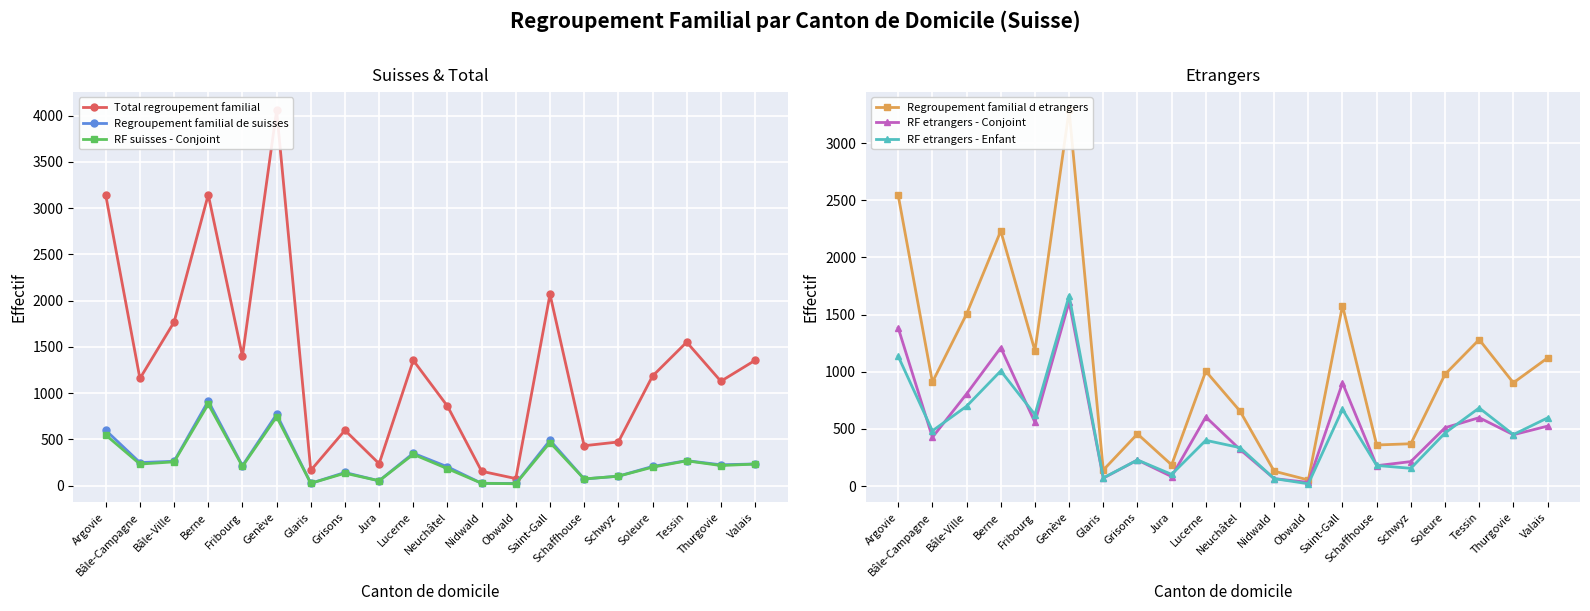

Reading left to right, transcribe all the data shown in this chart.

Total regroupement familial: Argovie=3140	Bâle-Campagne=1159	Bâle-Ville=1769	Berne=3146	Fribourg=1399	Genève=4057	Glaris=166	Grisons=599	Jura=238	Lucerne=1355	Neuchâtel=860	Nidwald=156	Obwald=77	Saint-Gall=2069	Schaffhouse=432	Schwyz=473	Soleure=1185	Tessin=1552	Thurgovie=1129	Valais=1355
Regroupement familial de suisses: Argovie=599	Bâle-Campagne=250	Bâle-Ville=264	Berne=915	Fribourg=216	Genève=772	Glaris=26	Grisons=143	Jura=53	Lucerne=351	Neuchâtel=204	Nidwald=26	Obwald=24	Saint-Gall=491	Schaffhouse=73	Schwyz=103	Soleure=208	Tessin=271	Thurgovie=226	Valais=235
RF suisses - Conjoint: Argovie=548	Bâle-Campagne=234	Bâle-Ville=258	Berne=882	Fribourg=209	Genève=745	Glaris=26	Grisons=135	Jura=53	Lucerne=339	Neuchâtel=184	Nidwald=26	Obwald=21	Saint-Gall=467	Schaffhouse=73	Schwyz=103	Soleure=200	Tessin=269	Thurgovie=218	Valais=234
Regroupement familial d etrangers: Argovie=2541	Bâle-Campagne=909	Bâle-Ville=1505	Berne=2231	Fribourg=1183	Genève=3285	Glaris=140	Grisons=456	Jura=185	Lucerne=1004	Neuchâtel=656	Nidwald=130	Obwald=53	Saint-Gall=1578	Schaffhouse=359	Schwyz=370	Soleure=977	Tessin=1281	Thurgovie=903	Valais=1120
RF etrangers - Conjoint: Argovie=1382	Bâle-Campagne=426	Bâle-Ville=806	Berne=1210	Fribourg=557	Genève=1610	Glaris=69	Grisons=228	Jura=83	Lucerne=604	Neuchâtel=320	Nidwald=65	Obwald=32	Saint-Gall=902	Schaffhouse=178	Schwyz=214	Soleure=510	Tessin=598	Thurgovie=449	Valais=524
RF etrangers - Enfant: Argovie=1134	Bâle-Campagne=483	Bâle-Ville=698	Berne=1007	Fribourg=625	Genève=1665	Glaris=71	Grisons=228	Jura=102	Lucerne=400	Neuchâtel=336	Nidwald=65	Obwald=20	Saint-Gall=671	Schaffhouse=180	Schwyz=155	Soleure=464	Tessin=683	Thurgovie=450	Valais=596